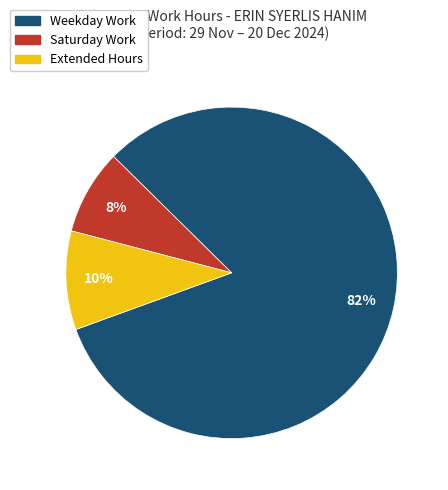

To the nearest percent, what is the difference between the largest and smallest slice percentages?

74%